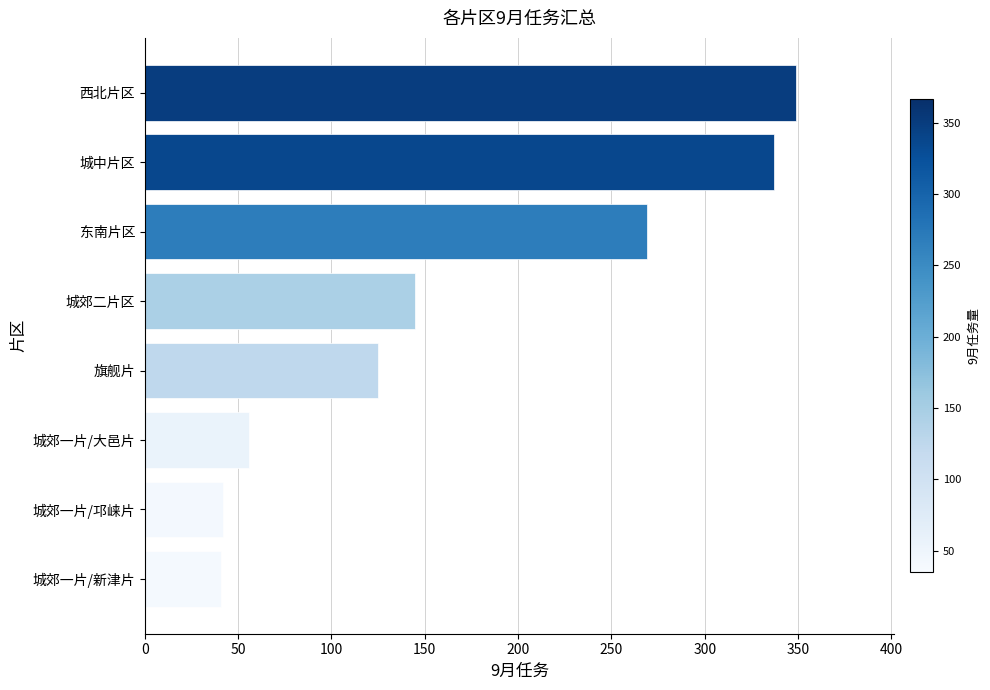

What is the sum of all values?

1364